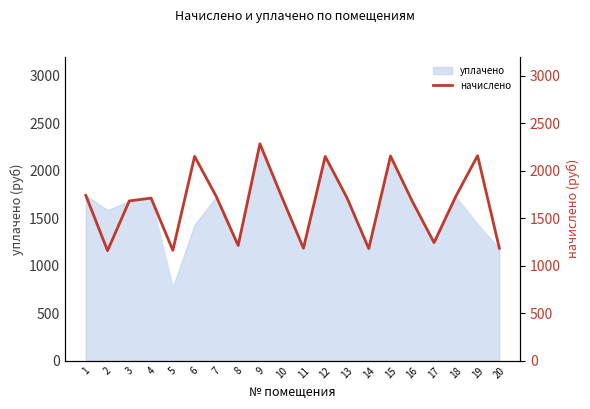

At which label is the value closest to 1719?

13